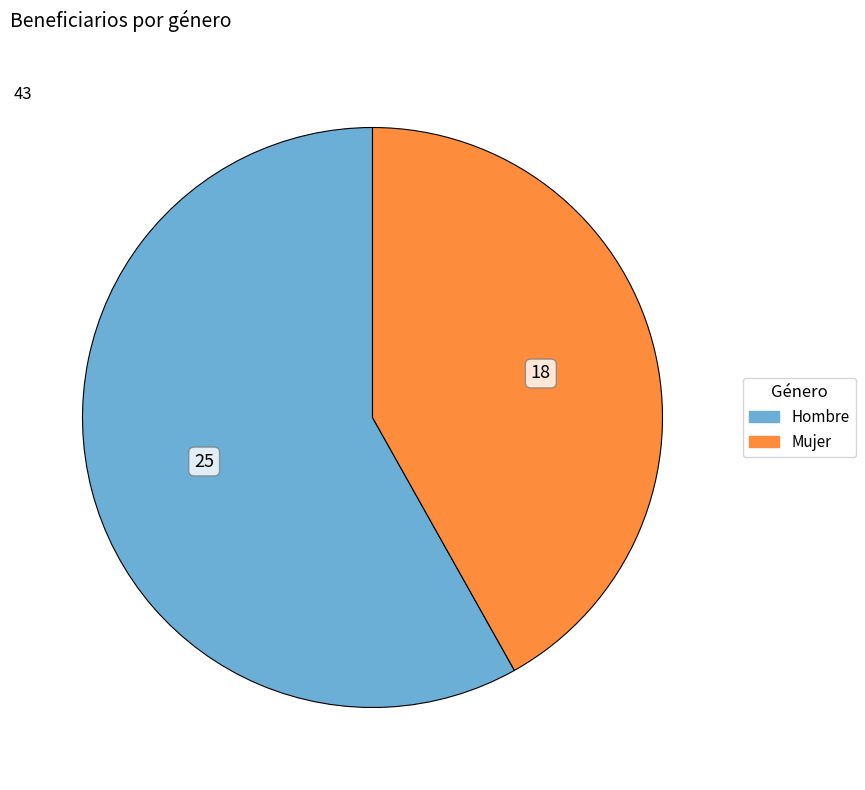

What is the largest slice in the pie chart?

Hombre